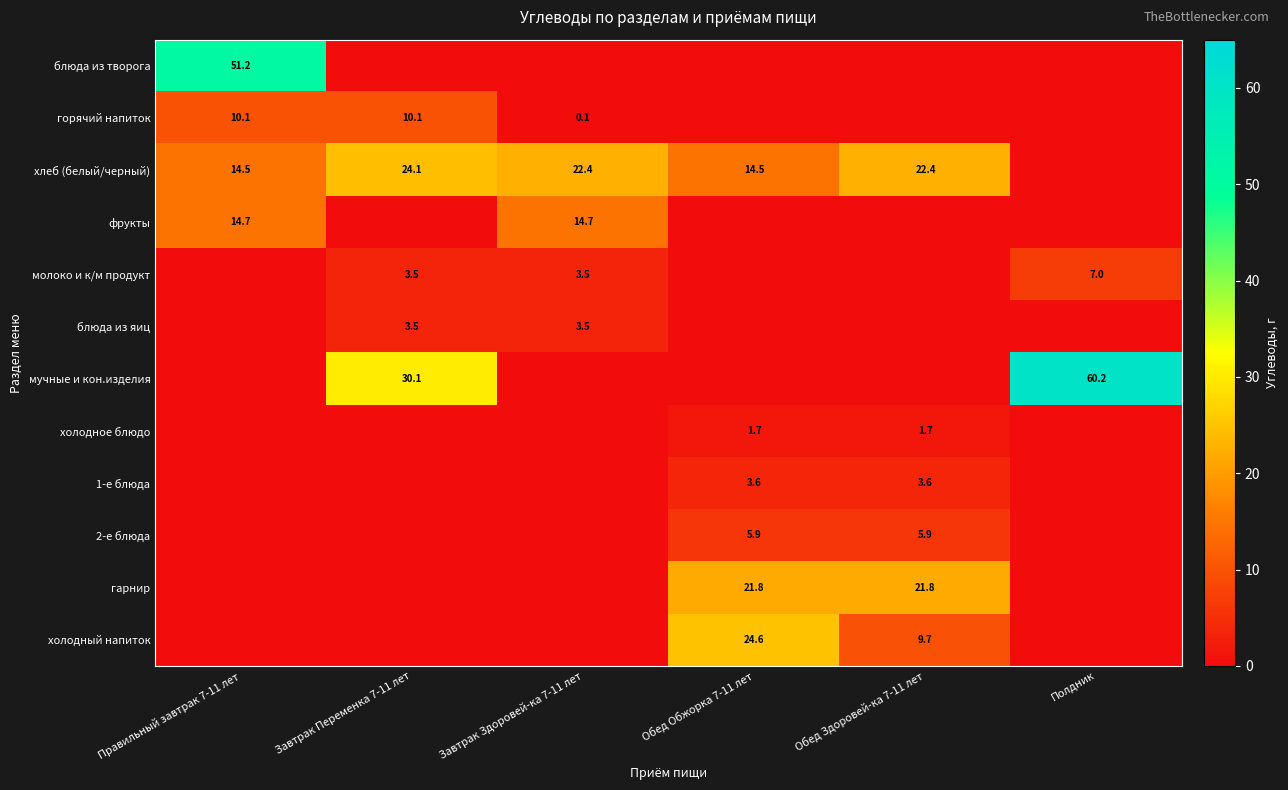

What is the maximum value shown in the chart?

60.2